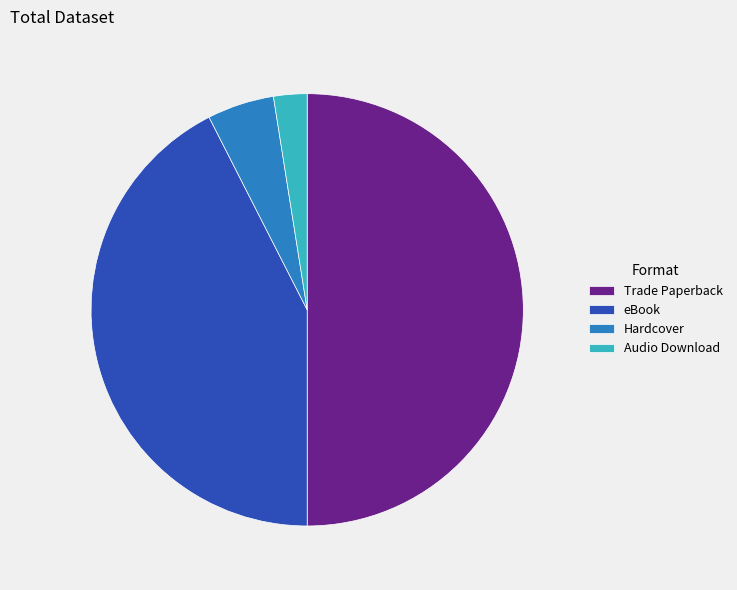

Is it true that Trade Paperback is 50% of the pie?

True